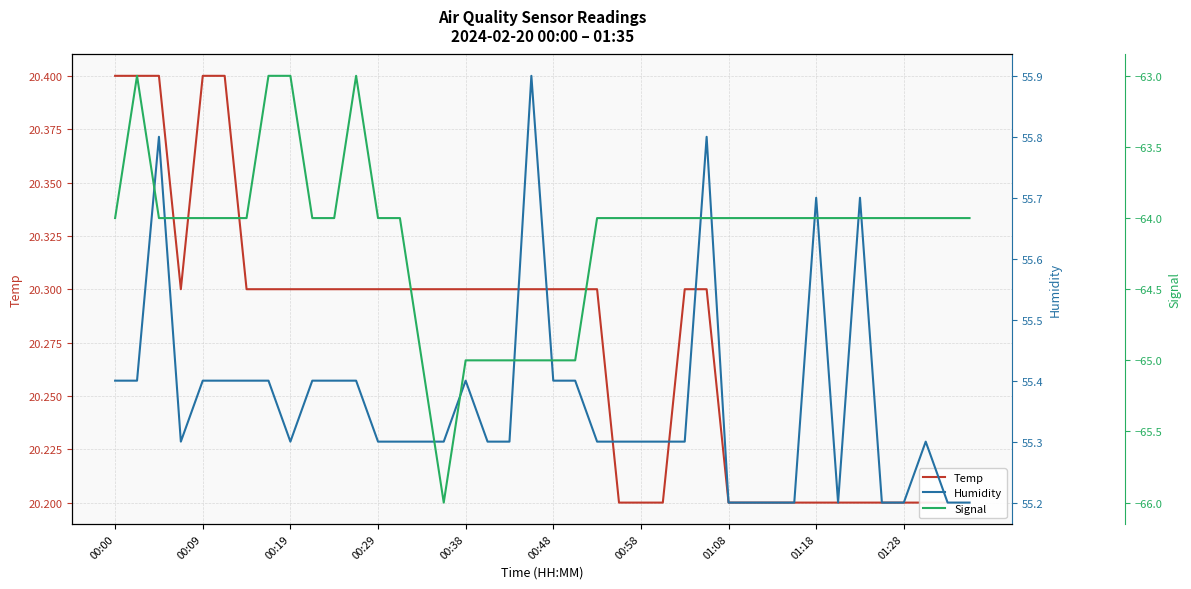

At which category does the chart reach its minimum across all series?

15